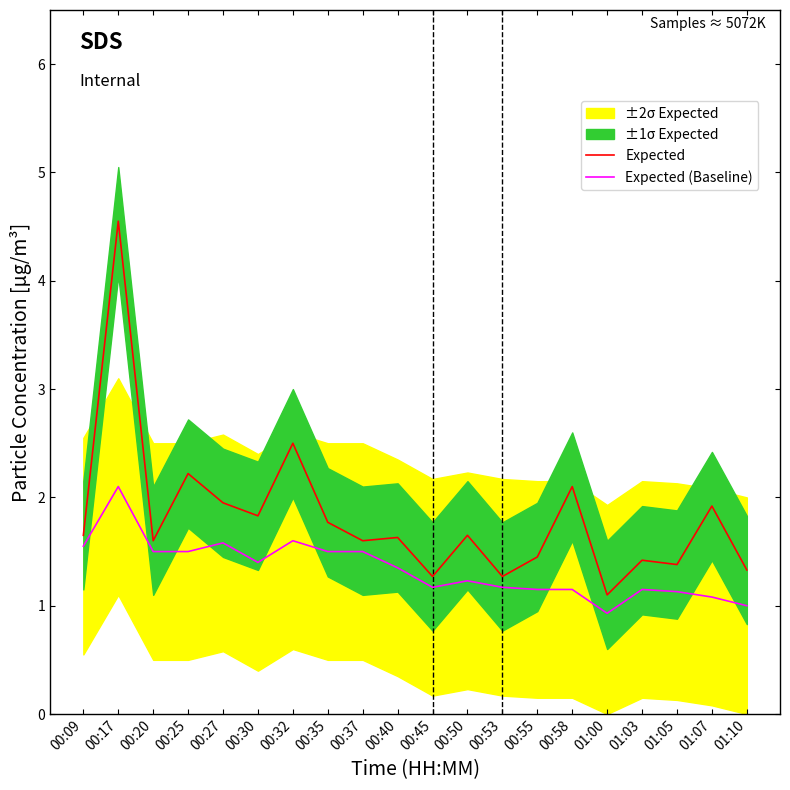

Between 00:45 and 00:53, which series saw the biggest shift?

Expected